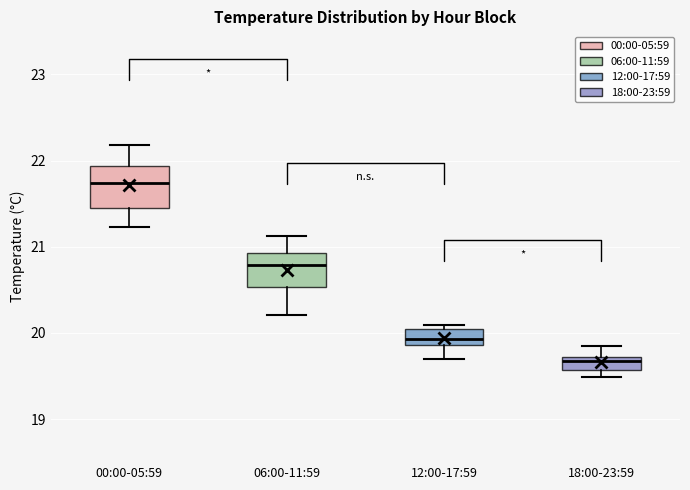

Reading left to right, read every box against the y-axis: the position of its median line, the range the box covers, and the ends of its whiskers. The values are not printed on the chart, so give them approximately, as read against the axis.

00:00-05:59: median 21.7, box 21.5 to 21.9, whiskers 21.2 to 22.2
06:00-11:59: median 20.8, box 20.5 to 20.9, whiskers 20.2 to 21.1
12:00-17:59: median 19.9 (inside the box), box 19.9 to 20.1, whiskers 19.7 to 20.1 (just above the box's upper edge)
18:00-23:59: median 19.7 (just below the box's upper edge), box 19.6 to 19.7, whiskers 19.5 to 19.9